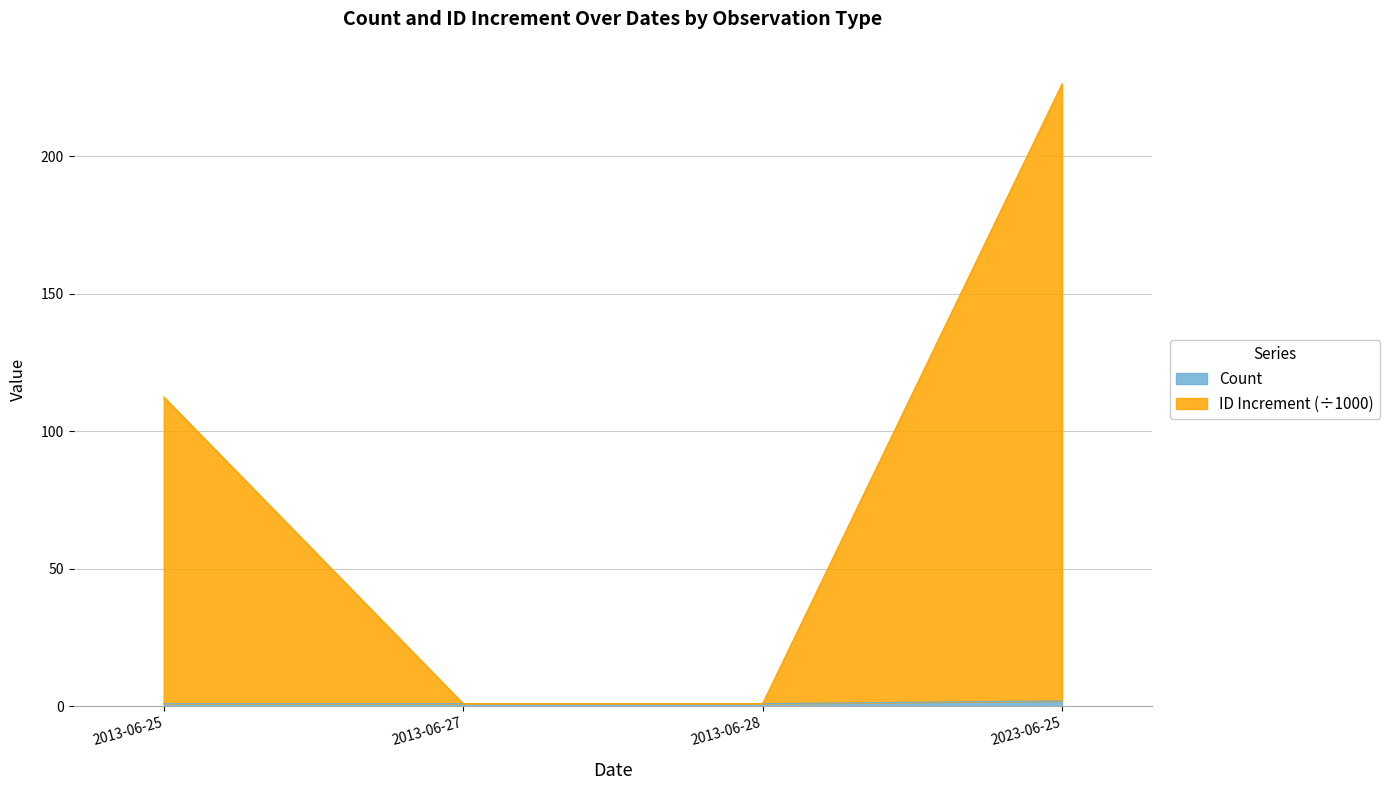

Does the chart display data point markers on the line(s)?

No